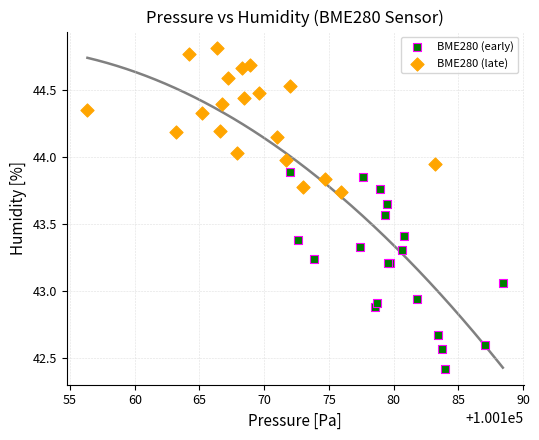

Which series contains the highest Y value?

BME280 (late)